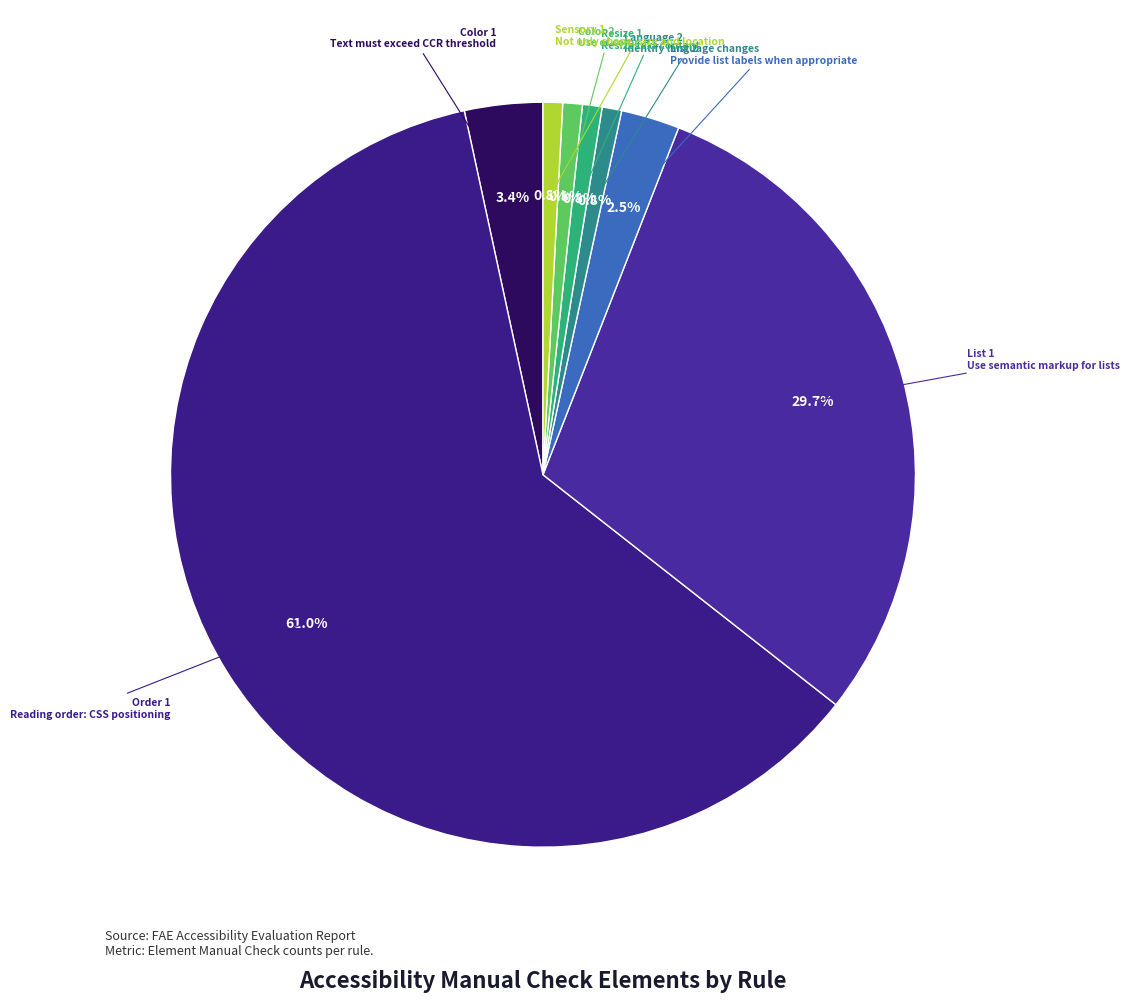

Does any single category account for the majority?

Yes